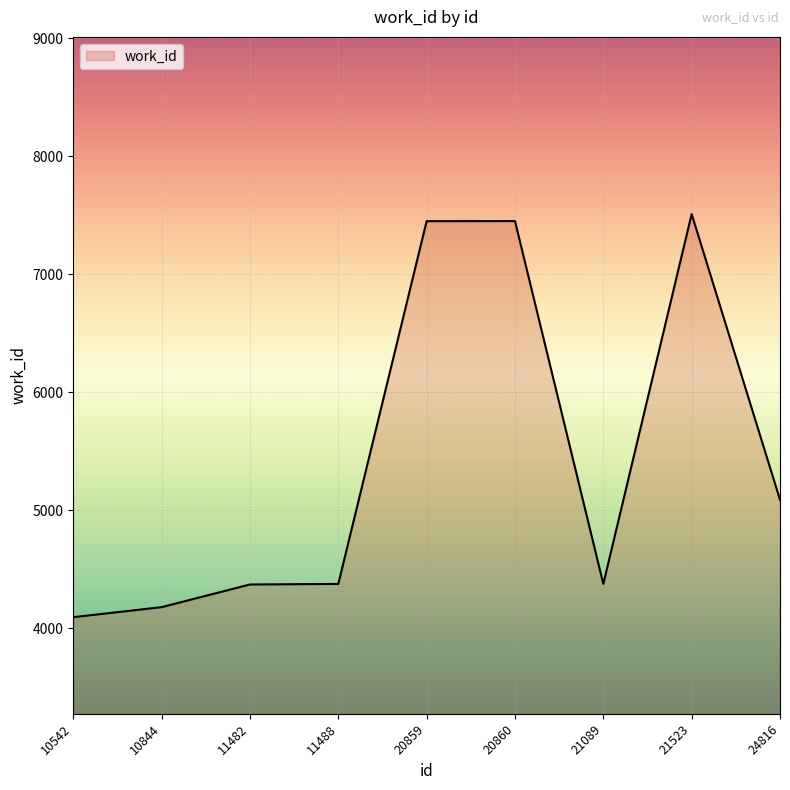

True or false: the data shows 7241 at 11488.

False